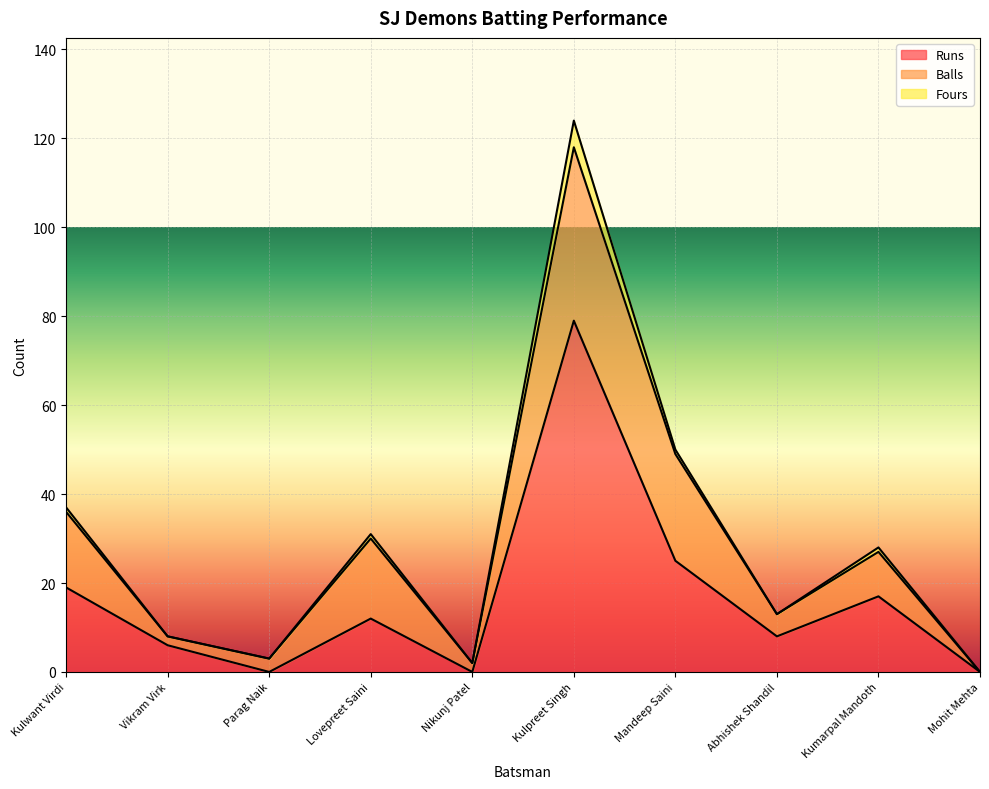

What is the maximum value shown in the chart?

79